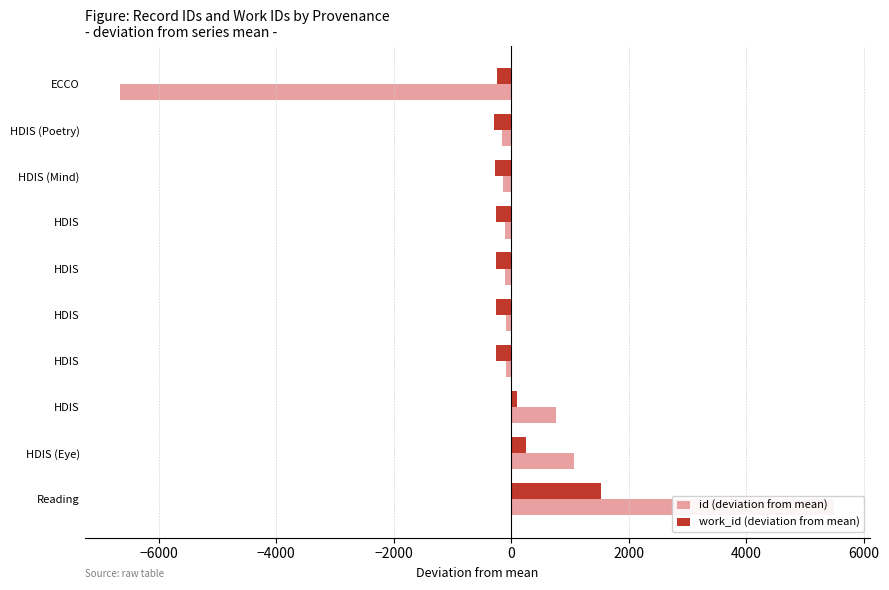

How many values in the work_id (deviation from mean) series are below -266?

6